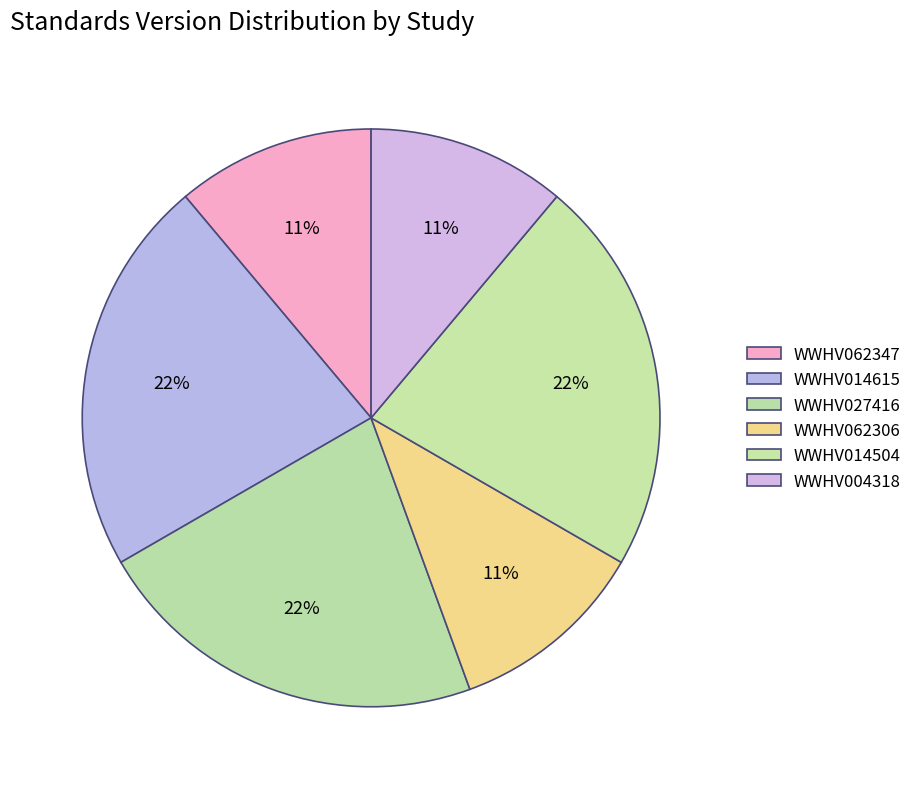

To the nearest percent, what portion does WWHV014504 represent?

22%